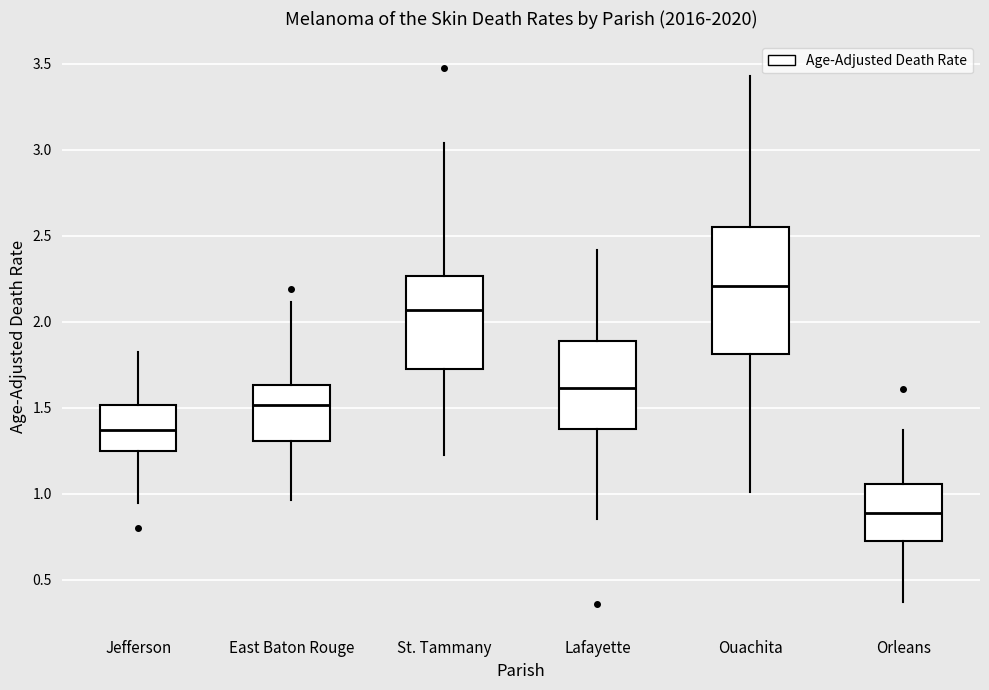

Which box's median line is the highest?

Ouachita